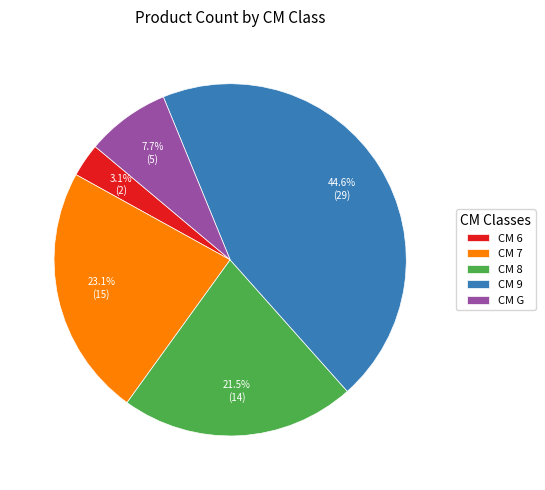

Combined, do CM 9 and CM 7 account for over 50%?

Yes